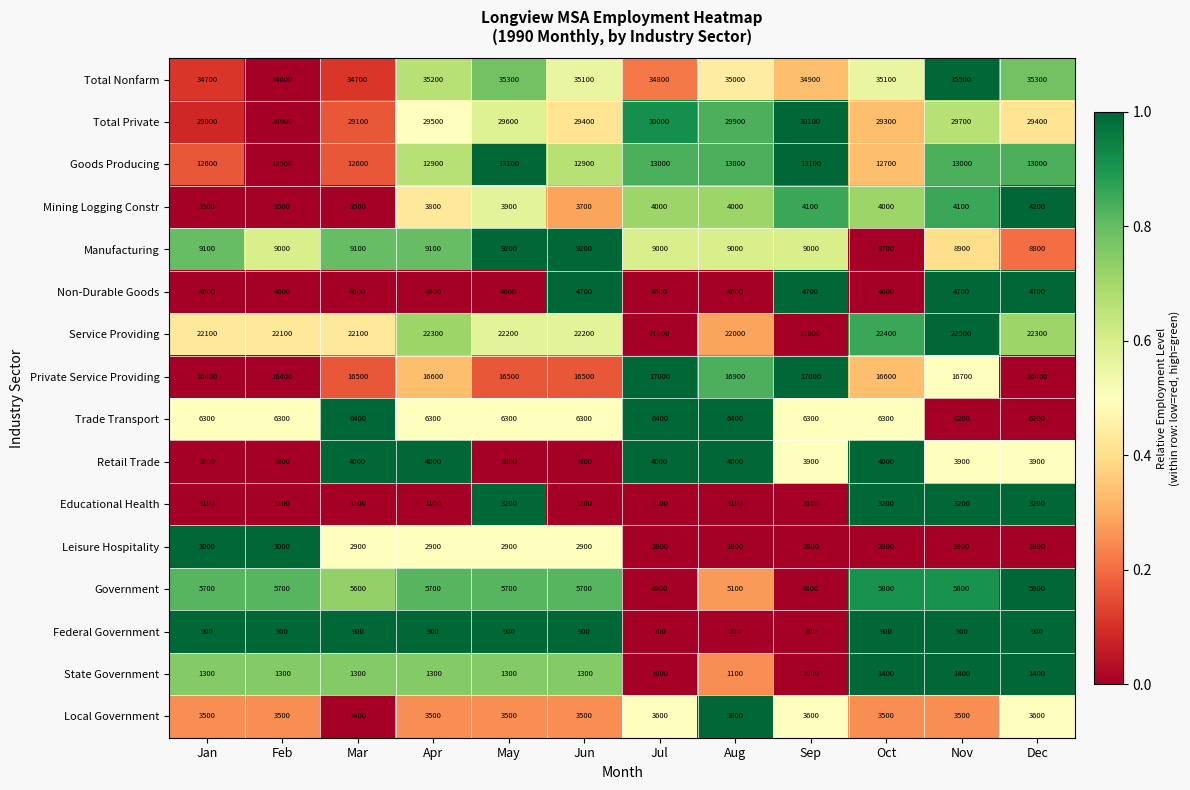

What is the difference between the Private Service Providing values at Jun and Feb?

100